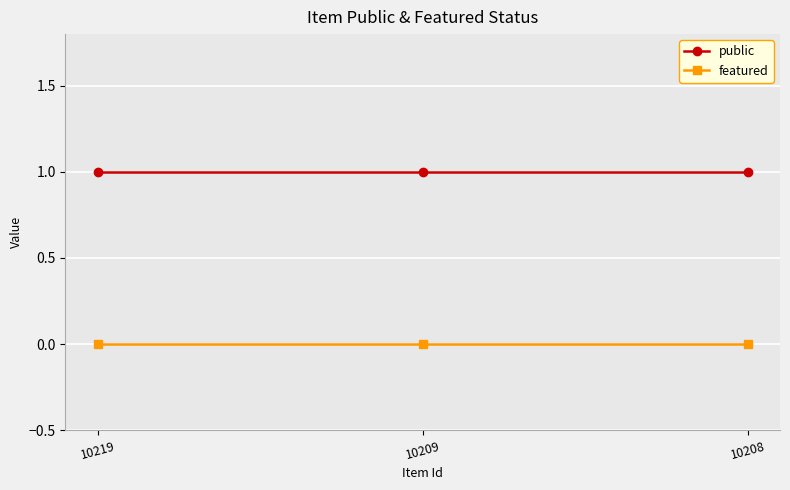

The value of featured at 10208 is 0. True or false?

True